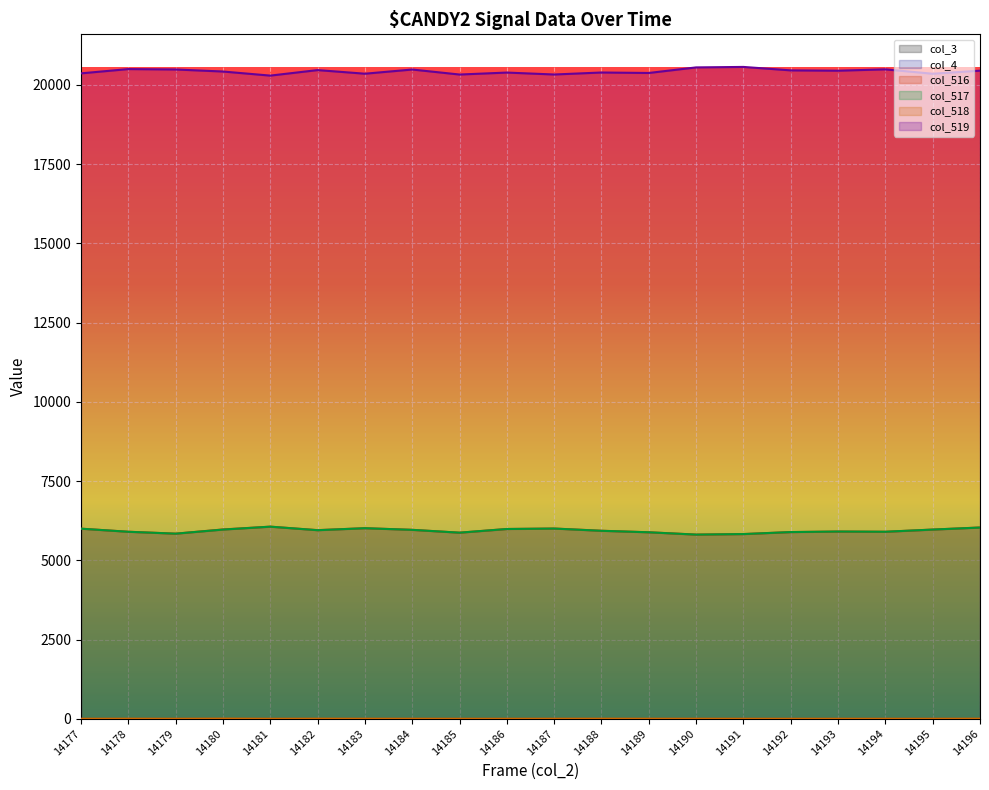

The col_517 series shows 5907 at 14193. True or false?

True